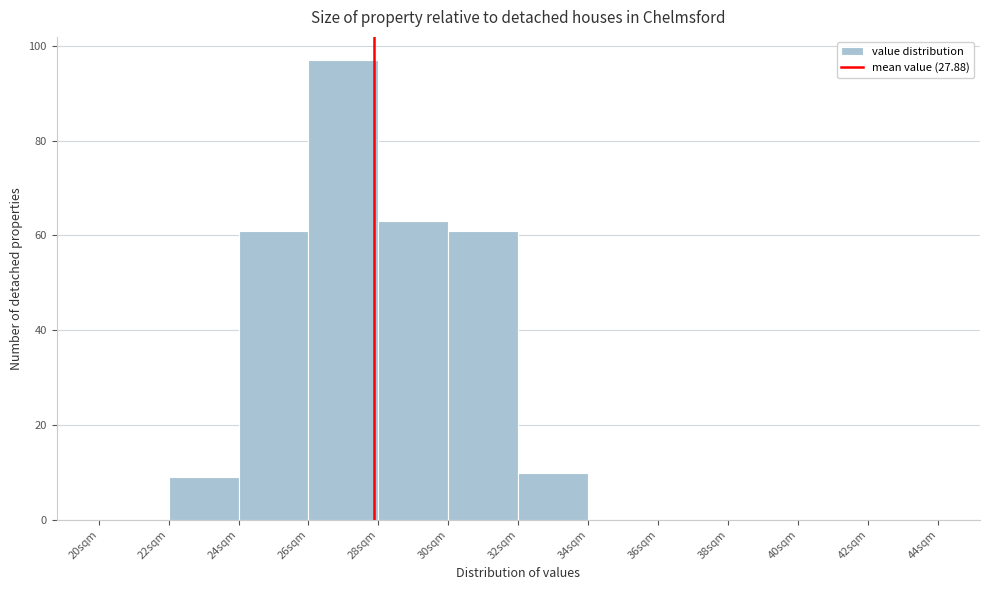

What is the height of the bar covering 22 to 24 on the x-axis? The values are not printed on the chart, so give them approximately, as read against the axis.

10